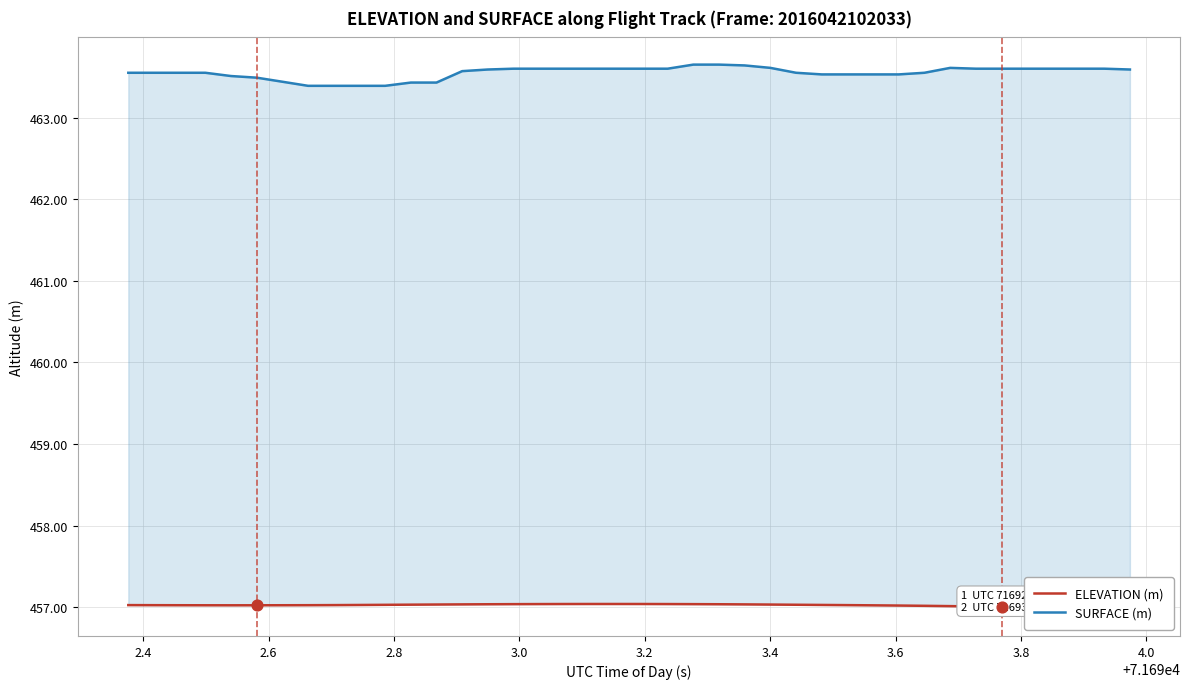

Which series has the largest total across all categories?

SURFACE (m)